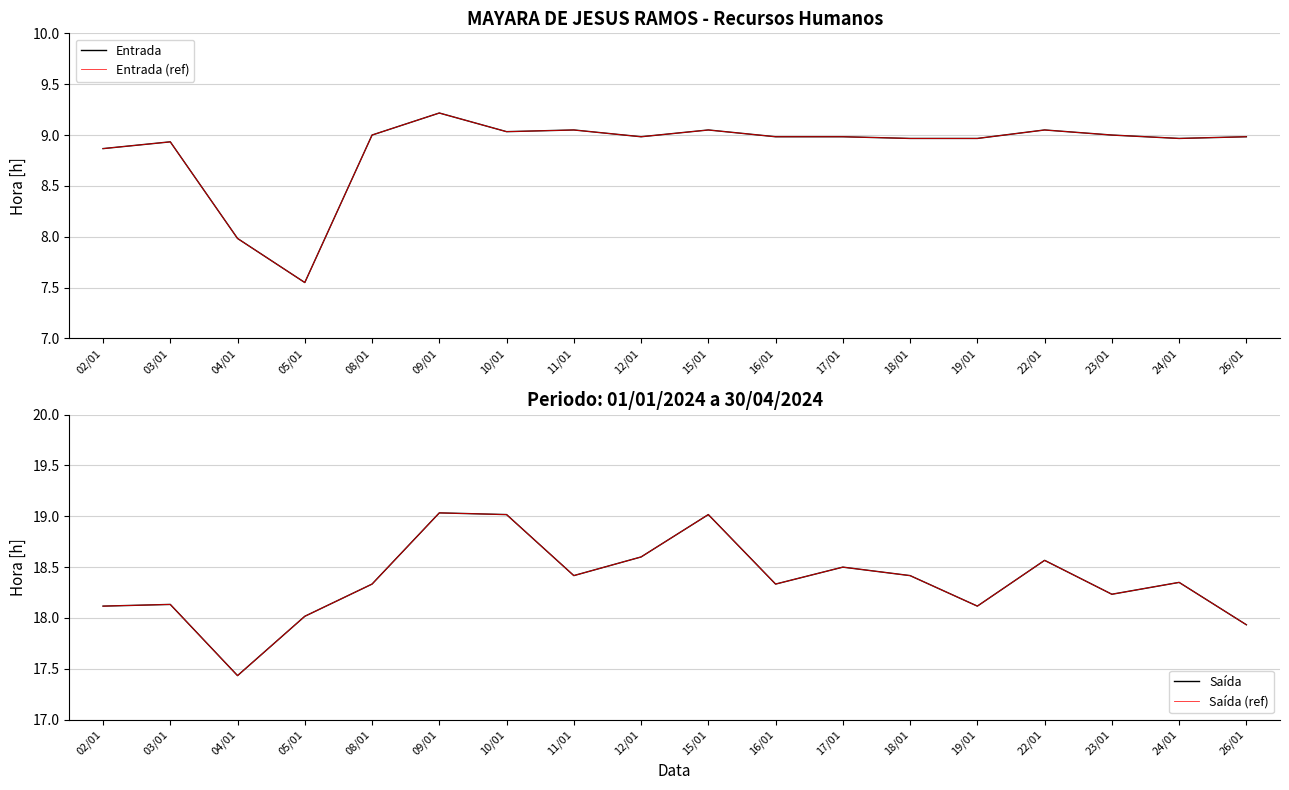

Between 04/01 and 09/01, which series saw the biggest shift?

Saída